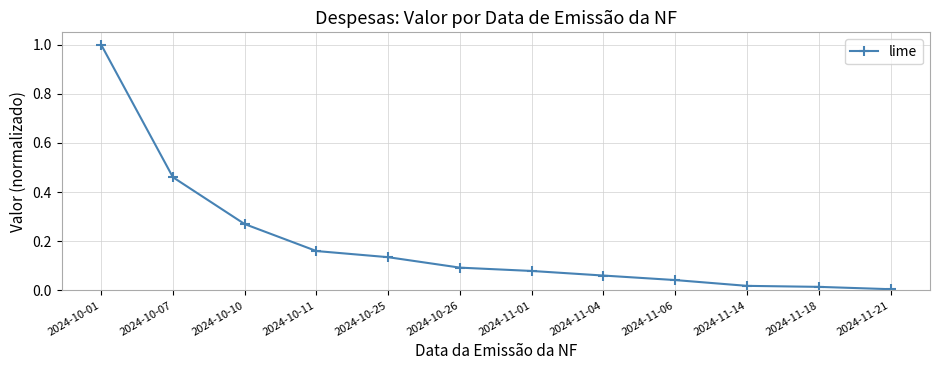

What is the sum of all values?

2.3